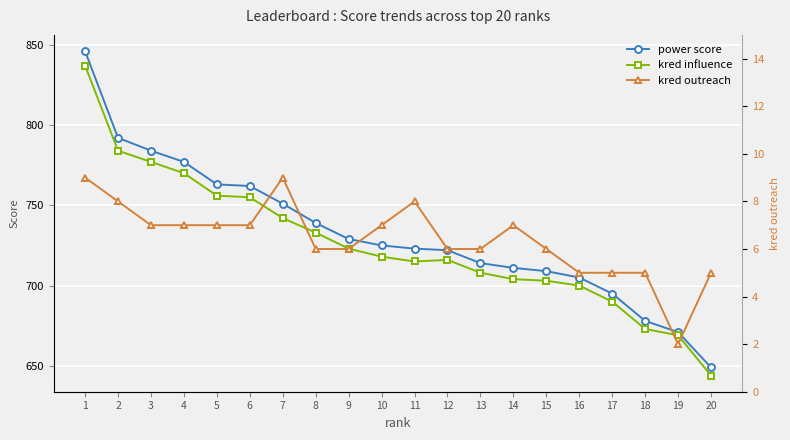

Is this an area chart (filled region under the line)?

No